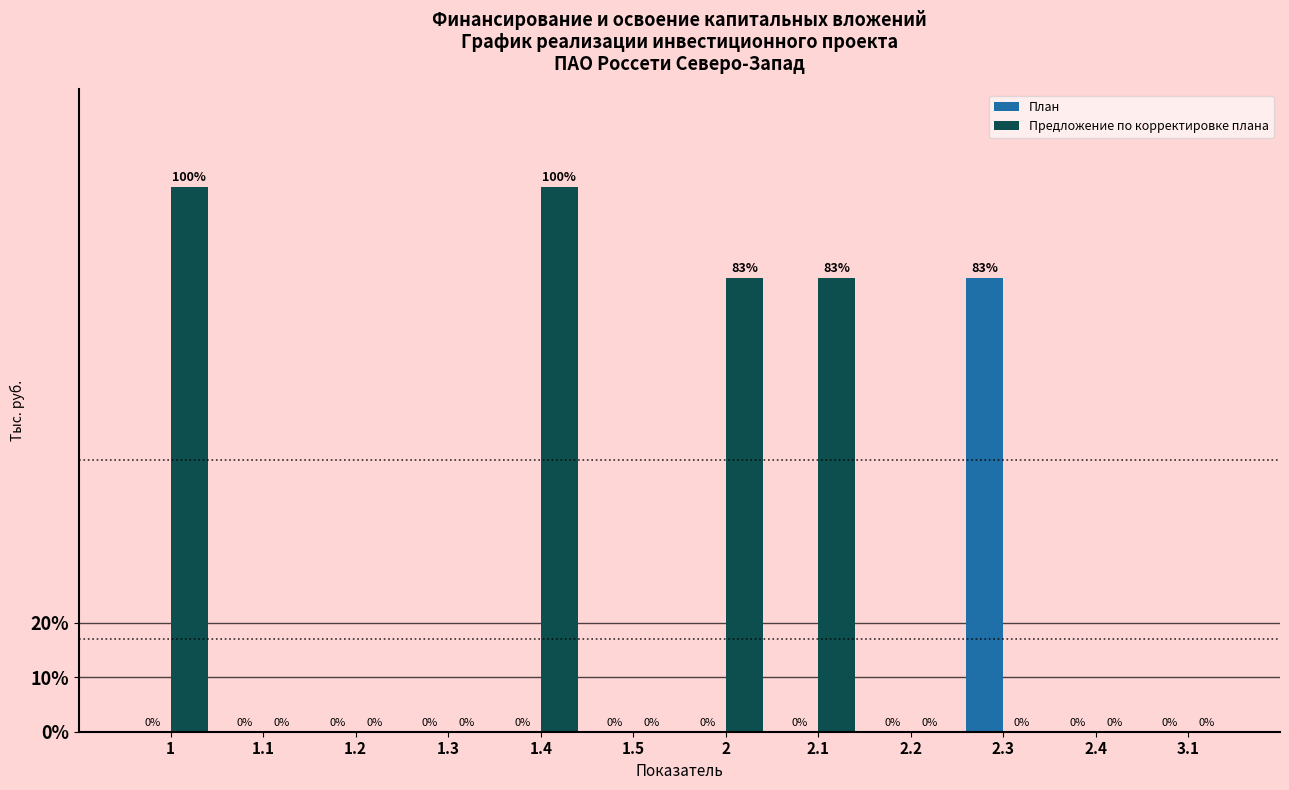

Which series changed the most between 1.2 and 2.2?

План